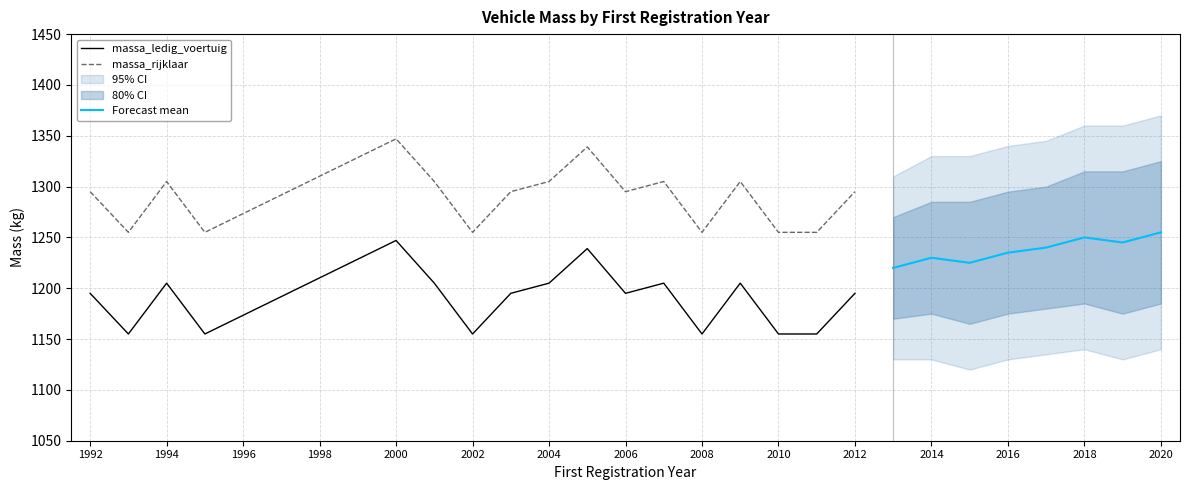

What is the value of the massa_rijklaar point at the 10th from the left?

1339